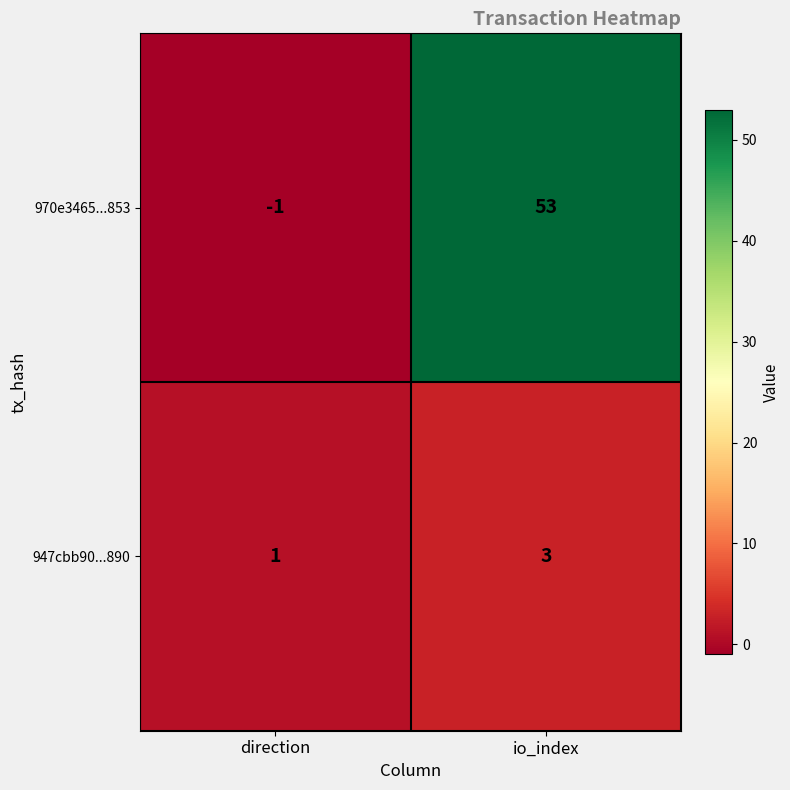

What is the average value of the 970e3465...853 series?

26